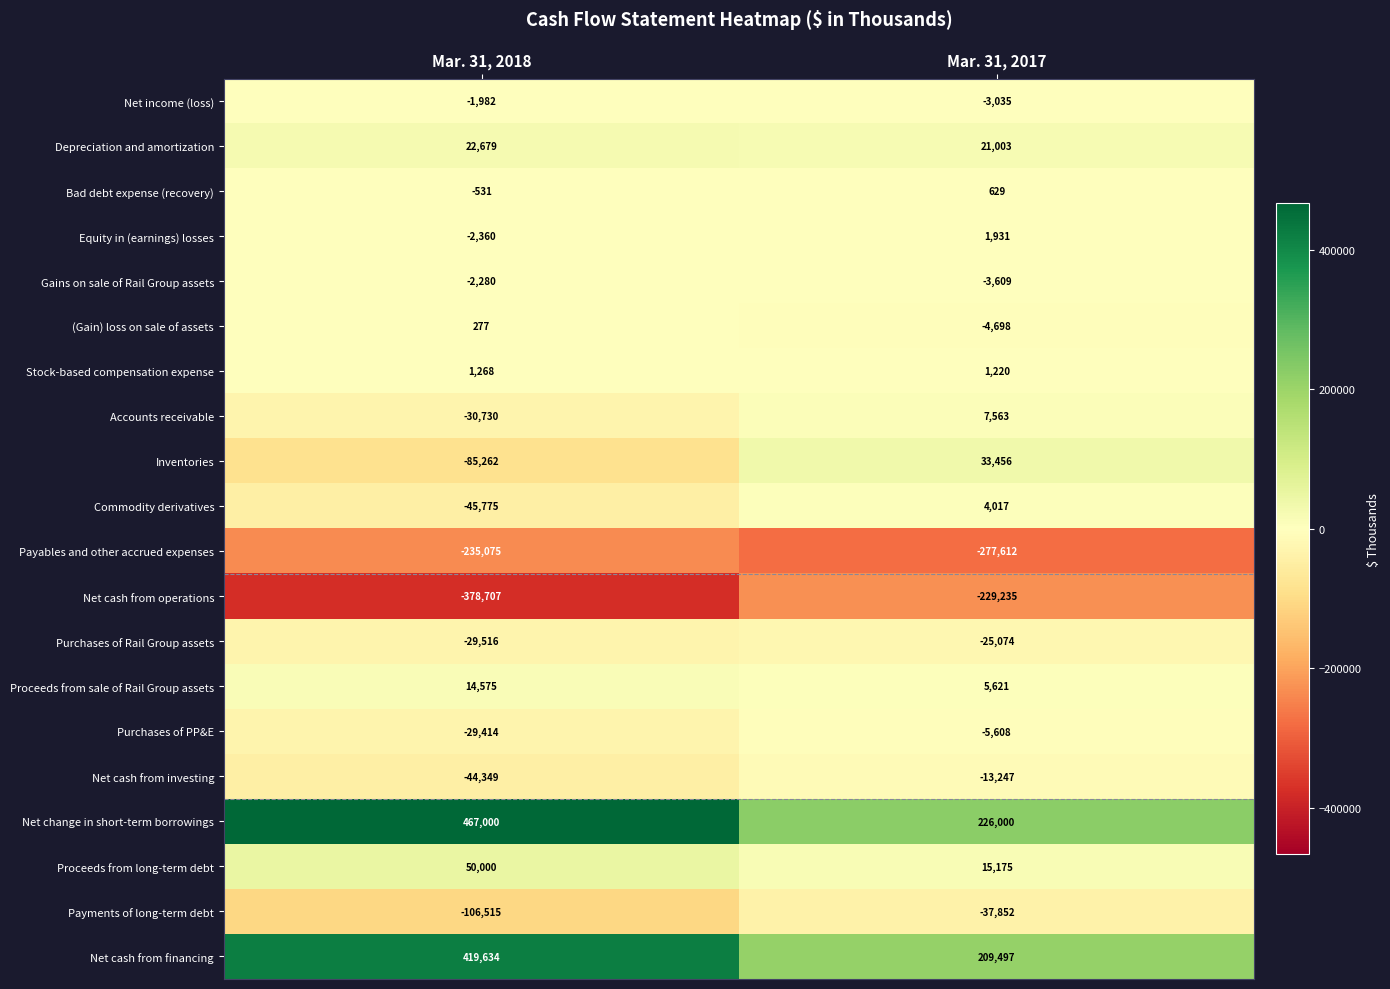

Rank the series by their maximum value, from highest to lowest.

Net change in short-term borrowings, Net cash from financing, Proceeds from long-term debt, Inventories, Depreciation and amortization, Proceeds from sale of Rail Group assets, Accounts receivable, Commodity derivatives, Equity in (earnings) losses, Stock-based compensation expense, Bad debt expense (recovery), (Gain) loss on sale of assets, Net income (loss), Gains on sale of Rail Group assets, Purchases of PP&E, Net cash from investing, Purchases of Rail Group assets, Payments of long-term debt, Net cash from operations, Payables and other accrued expenses